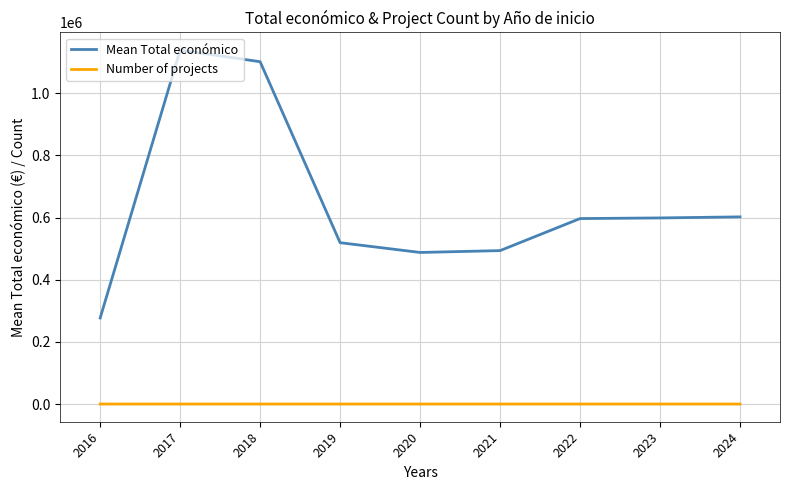

True or false: Number of projects and Mean Total económico cross at least once.

False